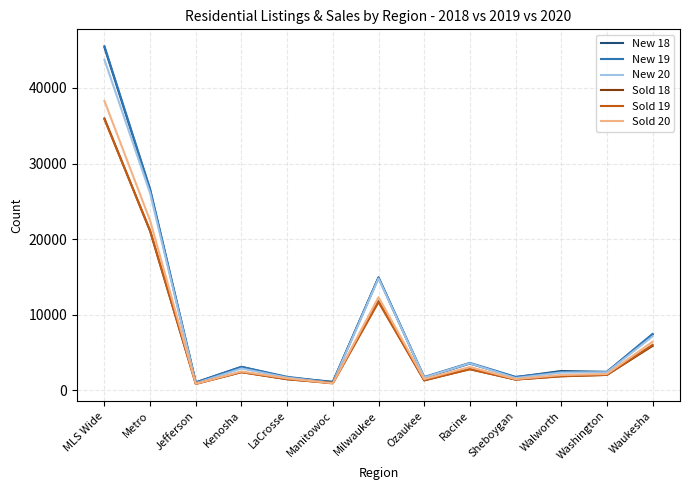

Count the number of data series in this chart.

6